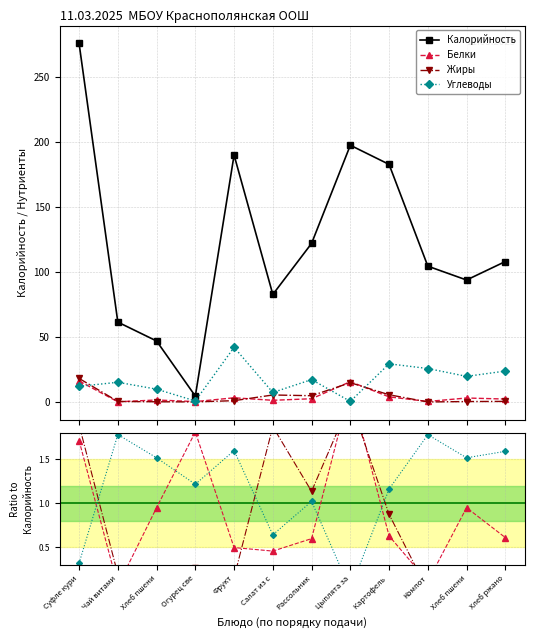

What is the value of the Белки point at the 7th from the left?

2.5